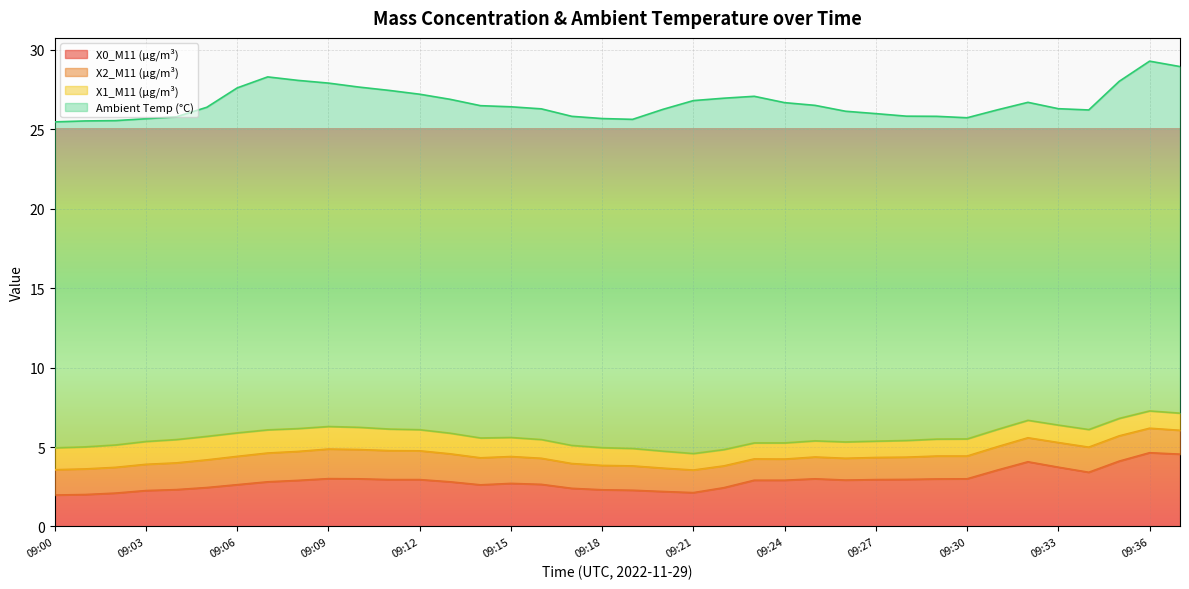

Between 09:11 and 09:26, which series saw the biggest shift?

Ambient Temp (°C)